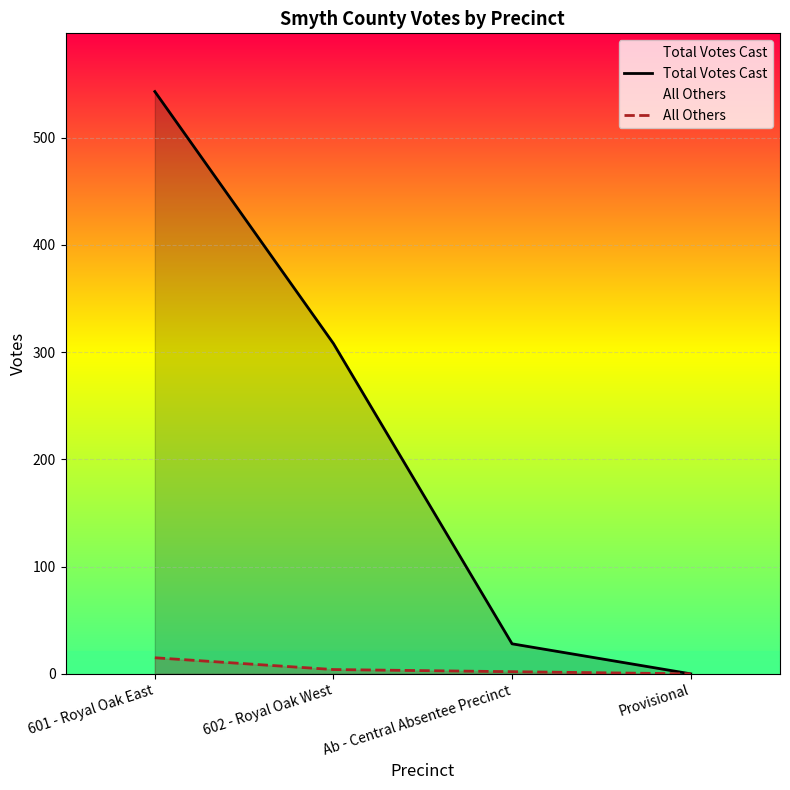

How many positive values does the All Others series have?

3